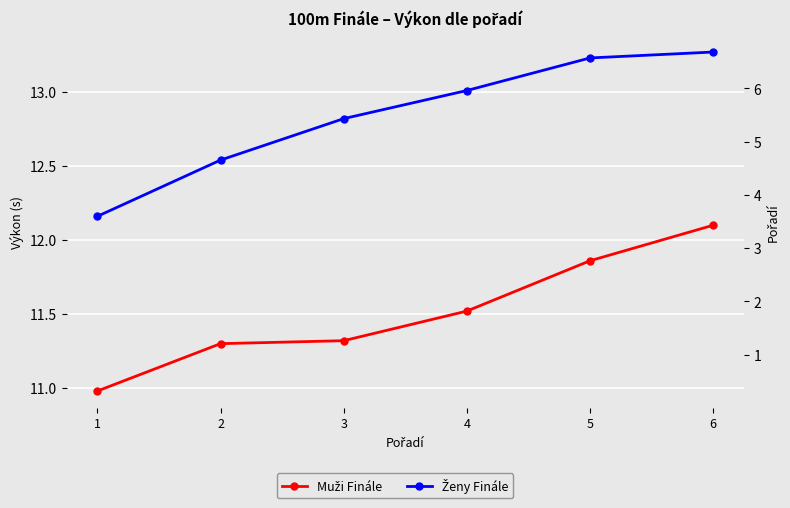

Reading left to right, list all the values displayed in this chart.

Muži Finále: 1=11.0	2=11.3	3=11.3	4=11.5	5=11.9	6=12.1
Ženy Finále: 1=12.2	2=12.5	3=12.8	4=13.0	5=13.2	6=13.3